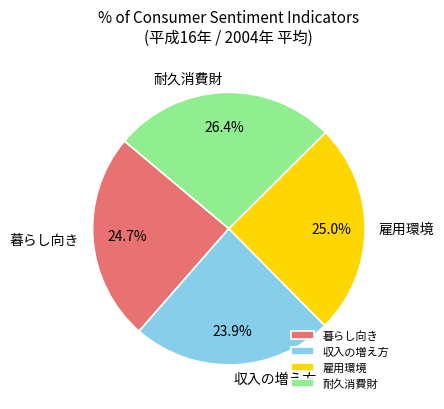

Is there any slice that represents more than half of the pie?

No